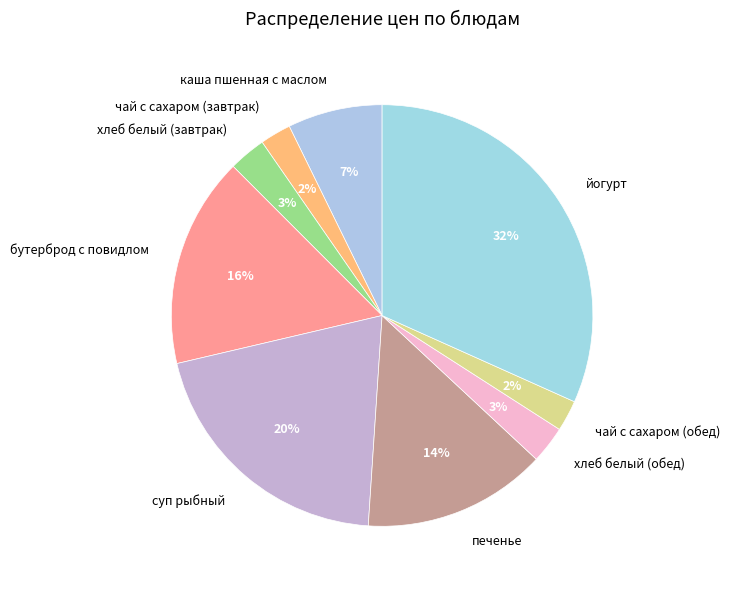

To the nearest percent, what is the combined percentage of печенье and чай с сахаром (обед)?

16%